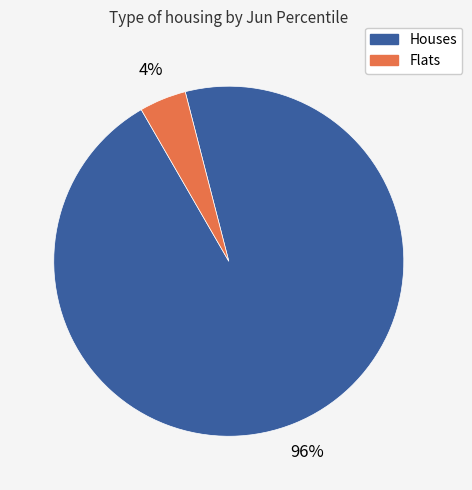

Count the number of slices in the pie.

2